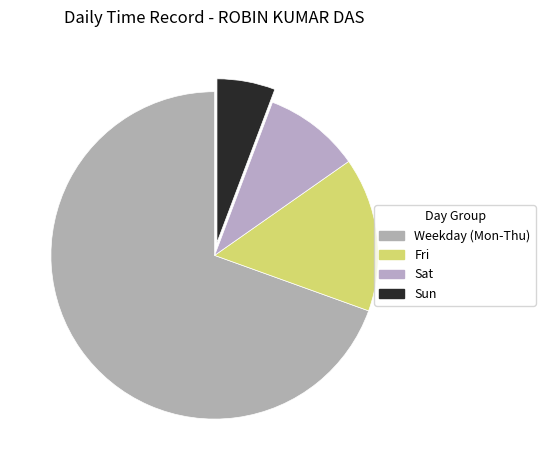

How many segments does this pie chart have?

4